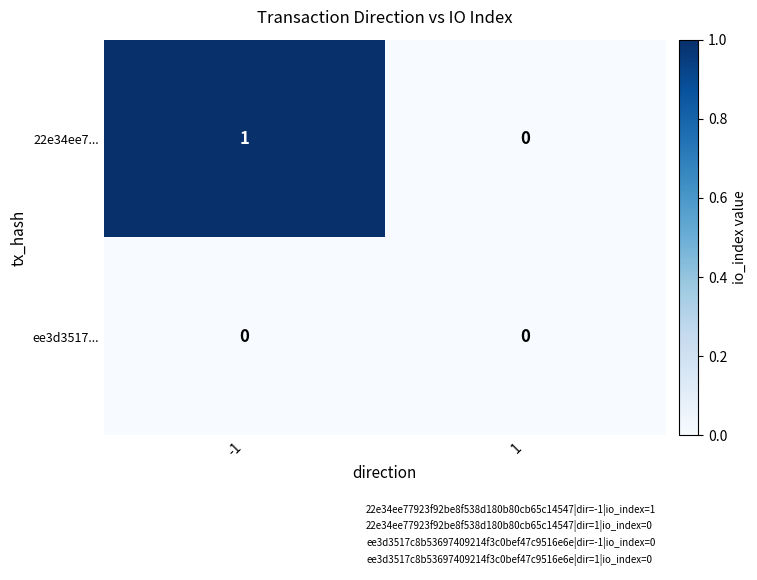

List the series in order of their overall mean, lowest first.

ee3d3517..., 22e34ee7...